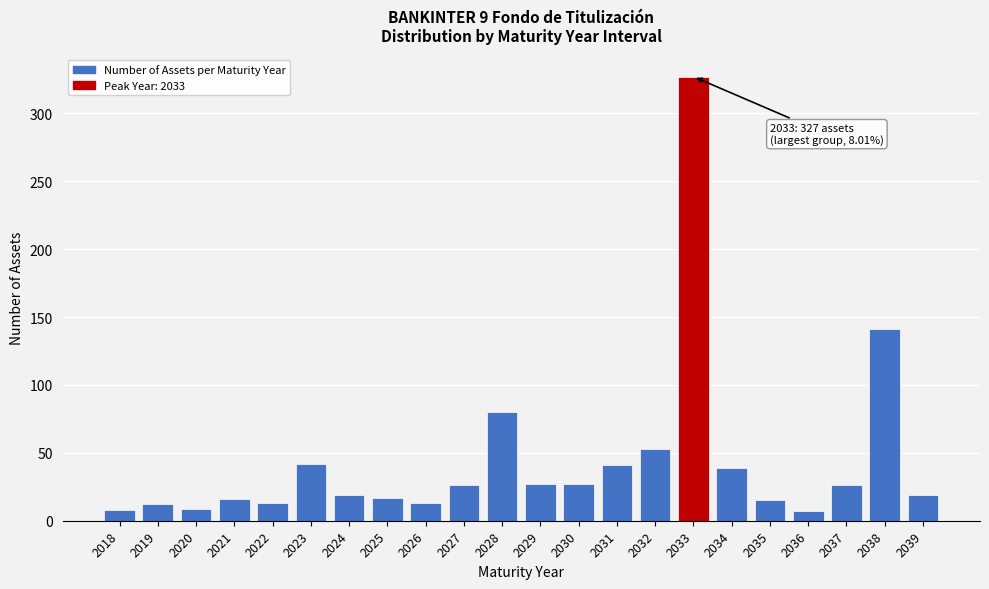

What is the smallest value displayed?

7